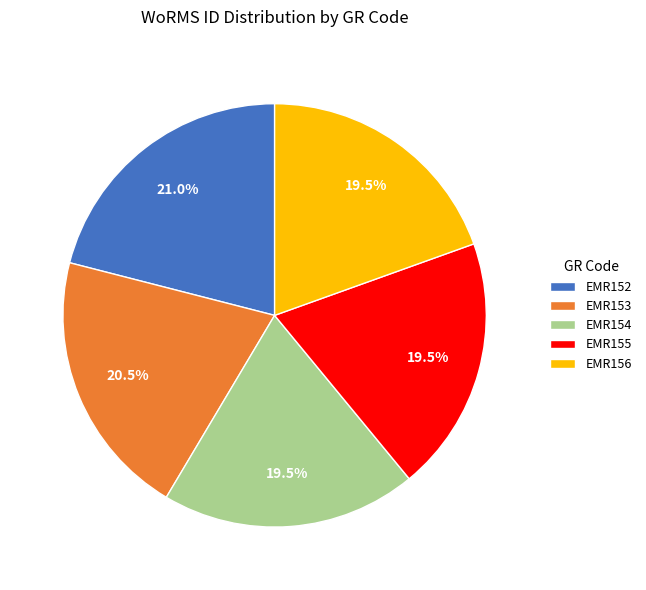

Which has a higher value, EMR154 or EMR152?

EMR152